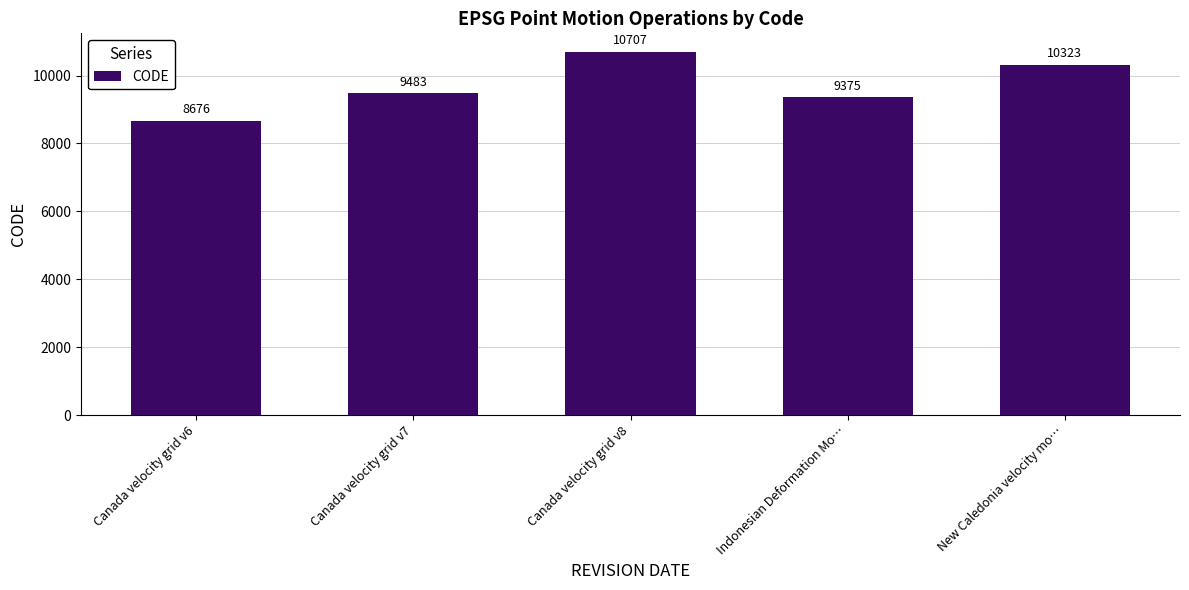

Read the value at New Caledonia velocity mo….

10323